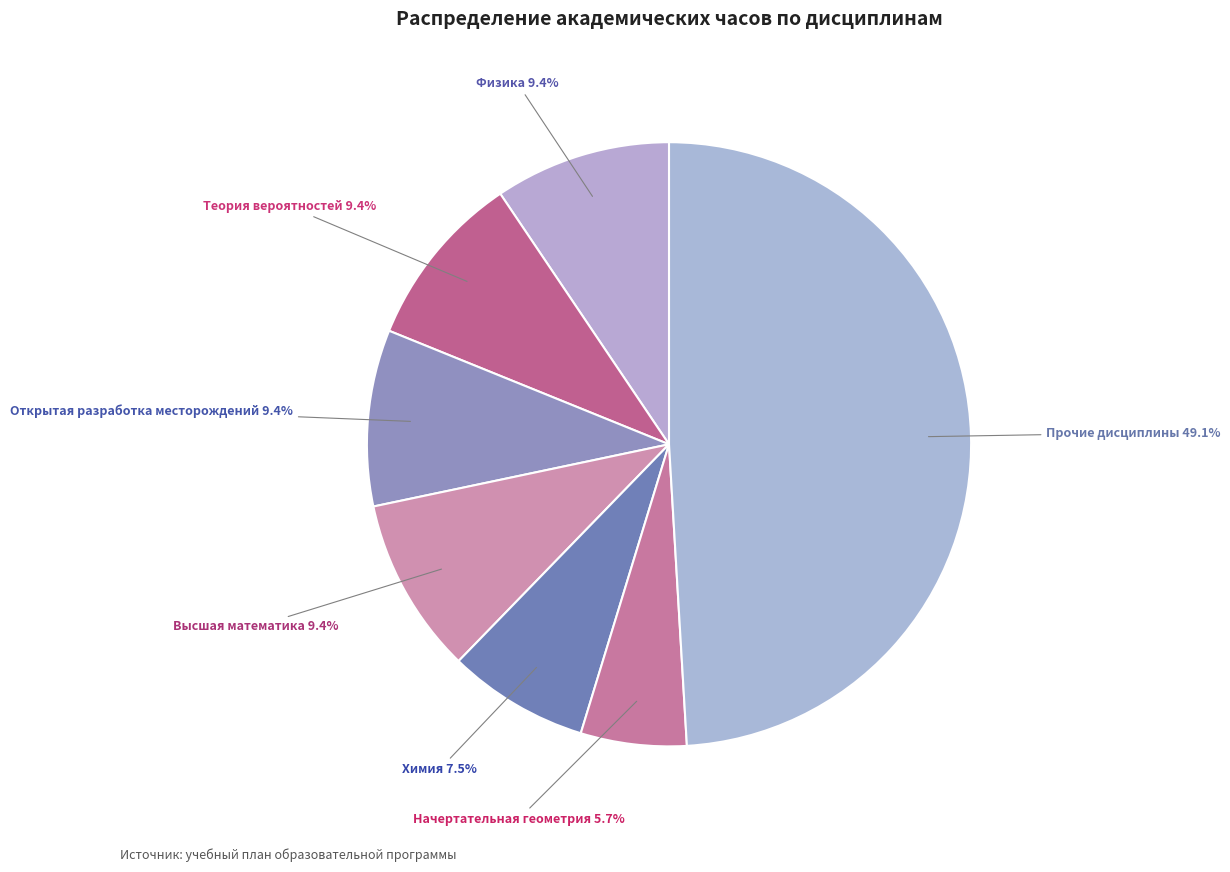

Does any single category account for the majority?

No